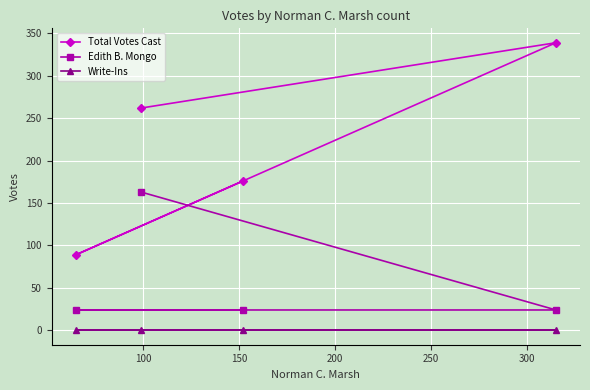

In Total Votes Cast, how many points are lower than both neighbors (excluding endpoints)?

1